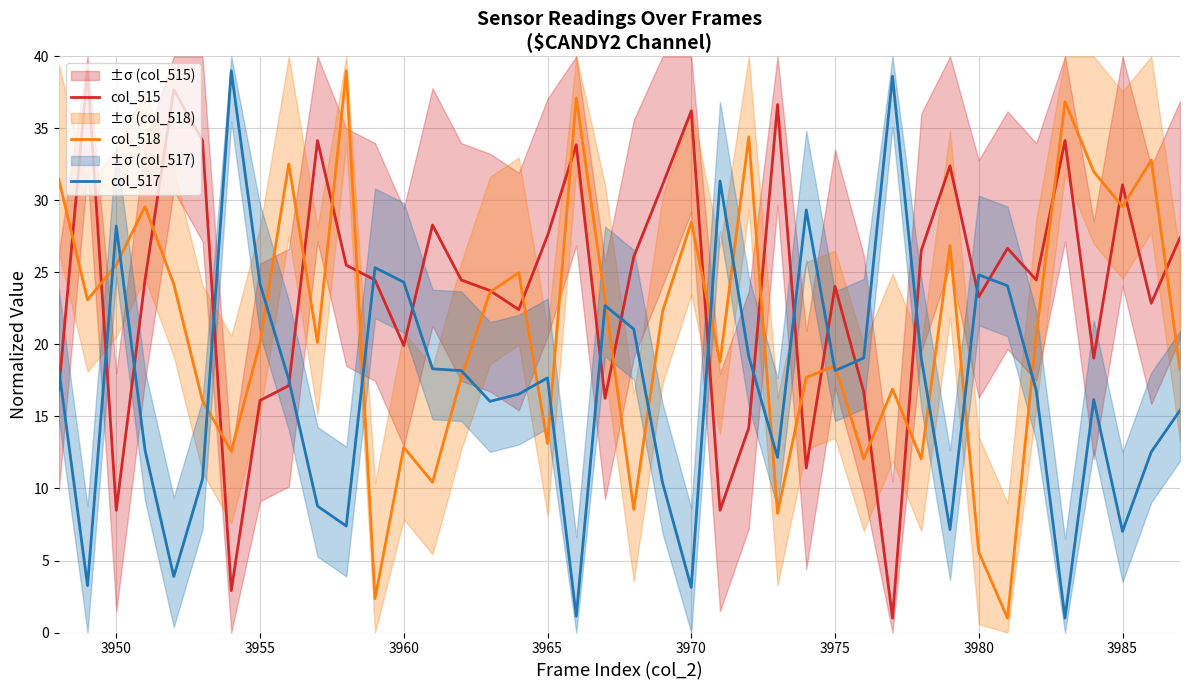

After their last crossing, which series has the higher values: col_517 or col_515?

col_515